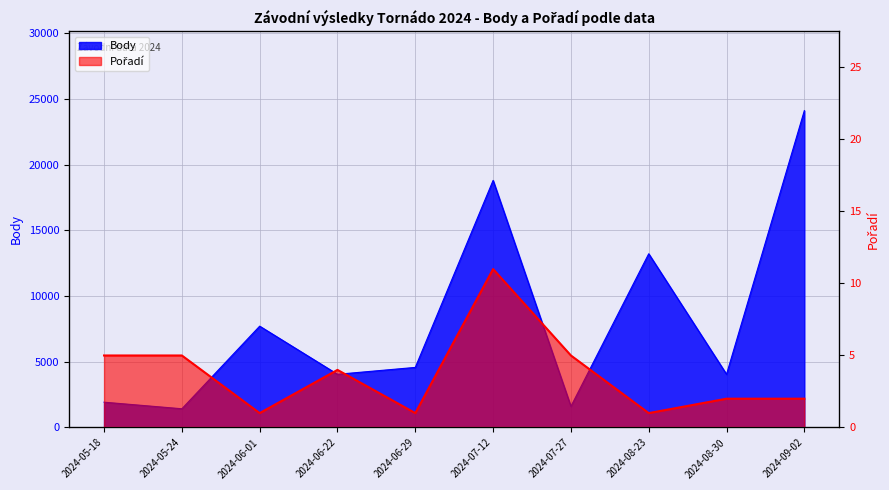

True or false: Pořadí and Body cross at least once.

False